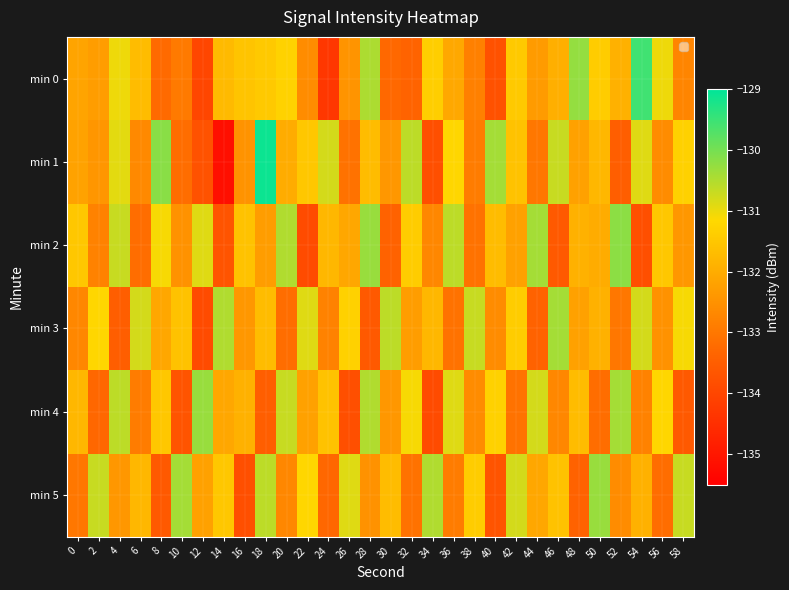

Reading left to right, transcribe all the data shown in this chart.

min 0: 0=-132.2	2=-132.3	4=-131.0	6=-131.7	8=-133.2	10=-132.9	12=-134.0	14=-131.7	16=-131.5	18=-131.5	20=-131.3	22=-132.6	24=-134.3	26=-132.4	28=-130.5	30=-133.3	32=-133.4	34=-131.4	36=-132.1	38=-132.8	40=-133.8	42=-131.5	44=-132.3	46=-131.9	48=-130.3	50=-131.4	52=-131.9	54=-129.5	56=-131.0	58=-132.7
min 1: 0=-132.2	2=-132.4	4=-130.9	6=-132.7	8=-130.2	10=-133.2	12=-133.7	14=-135.2	16=-132.5	18=-129.1	20=-132.0	22=-131.5	24=-130.8	26=-133.1	28=-131.7	30=-132.4	32=-130.6	34=-133.8	36=-131.2	38=-132.9	40=-130.4	42=-131.6	44=-133.0	46=-130.7	48=-132.2	50=-131.8	52=-133.5	54=-130.9	56=-132.6	58=-131.3
min 2: 0=-131.5	2=-132.8	4=-130.7	6=-133.2	8=-131.1	10=-132.5	12=-130.9	14=-133.7	16=-131.6	18=-132.3	20=-130.5	22=-133.9	24=-131.8	26=-132.1	28=-130.3	30=-133.4	32=-131.4	34=-132.7	36=-130.6	38=-133.1	40=-131.7	42=-132.2	44=-130.4	46=-133.6	48=-131.9	50=-132.0	52=-130.2	54=-133.8	56=-131.5	58=-132.4
min 3: 0=-132.7	2=-131.2	4=-133.5	6=-130.8	8=-132.1	10=-131.6	12=-133.9	14=-130.5	16=-132.4	18=-131.7	20=-133.2	22=-130.9	24=-132.8	26=-131.3	28=-133.6	30=-130.6	32=-132.3	34=-131.8	36=-133.1	38=-130.7	40=-132.6	42=-131.4	44=-133.4	46=-130.4	48=-132.2	50=-131.9	52=-133.0	54=-130.8	56=-132.5	58=-131.1
min 4: 0=-131.8	2=-133.3	4=-130.6	6=-132.9	8=-131.5	10=-133.7	12=-130.3	14=-132.1	16=-131.9	18=-133.5	20=-130.7	22=-132.2	24=-131.6	26=-133.8	28=-130.5	30=-132.4	32=-131.1	34=-133.9	36=-130.9	38=-132.6	40=-131.3	42=-133.1	44=-130.8	46=-132.7	48=-131.7	50=-133.2	52=-130.4	54=-132.8	56=-131.2	58=-133.6
min 5: 0=-133.0	2=-130.7	4=-132.4	6=-131.8	8=-133.6	10=-130.4	12=-132.2	14=-131.5	16=-133.8	18=-130.6	20=-132.7	22=-131.2	24=-133.3	26=-130.9	28=-132.5	30=-131.7	32=-133.1	34=-130.5	36=-132.9	38=-131.4	40=-133.7	42=-130.8	44=-132.1	46=-131.6	48=-133.4	50=-130.3	52=-132.6	54=-131.9	56=-133.2	58=-130.7